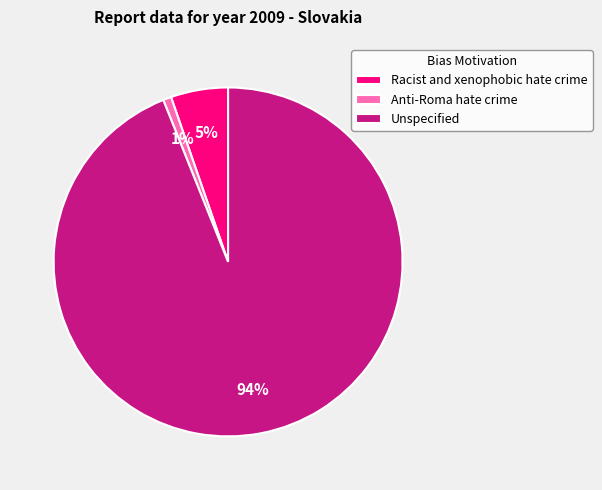

Count the number of slices in the pie.

3